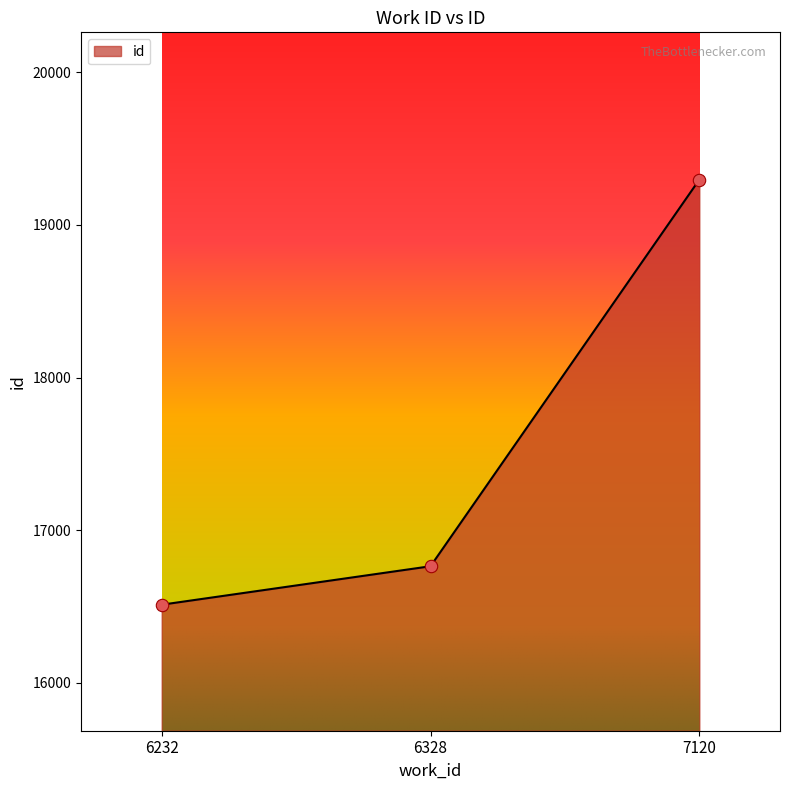

Approximately how many times larger is the value at 6328 compared to 7120?

0.9